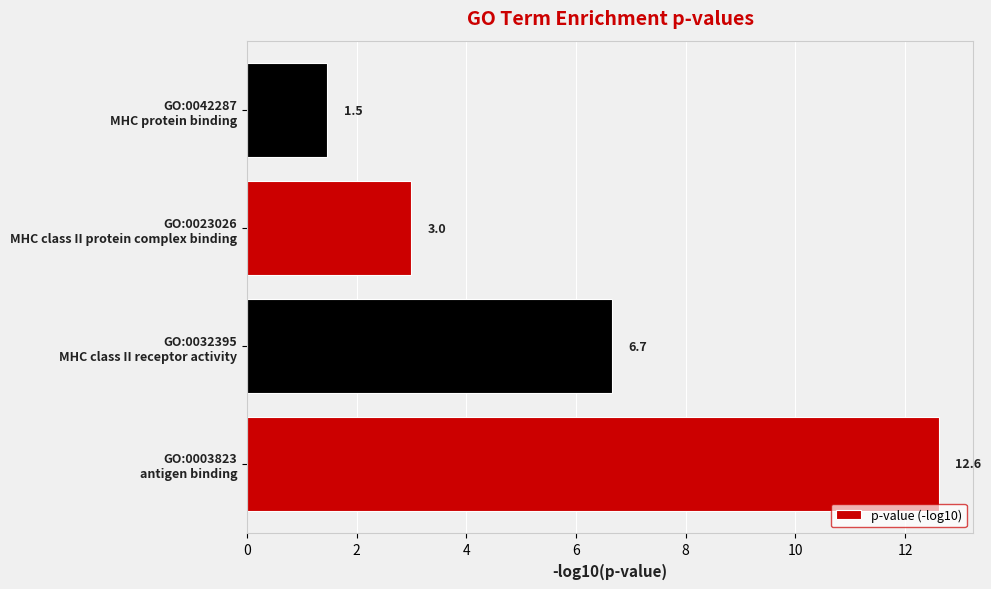

What is the difference between the second highest and second lowest values?

3.7